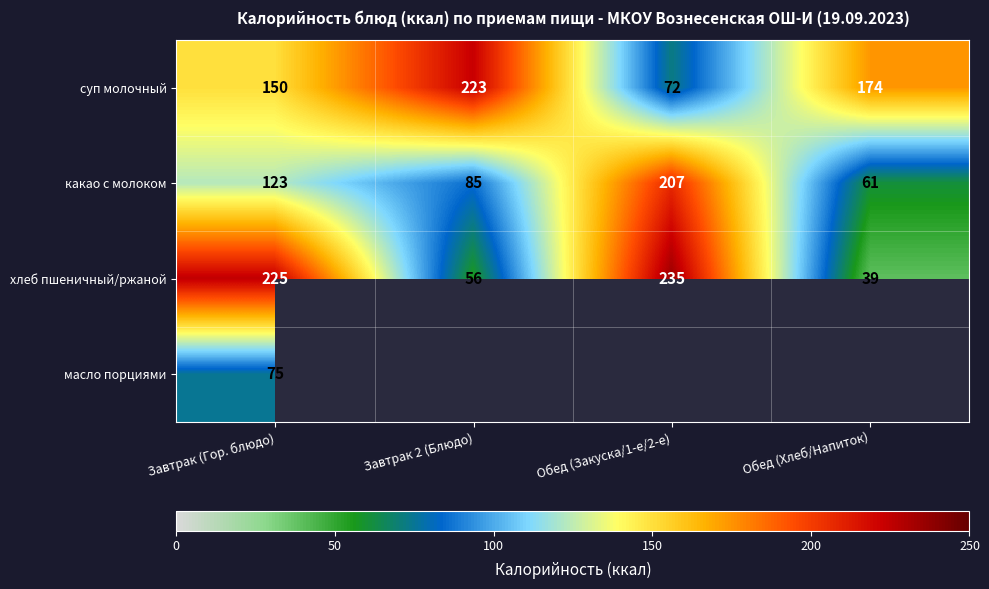

Is the value of какао с молоком at Завтрак 2 (Блюдо) greater than the value of суп молочный at Завтрак 2 (Блюдо)?

No